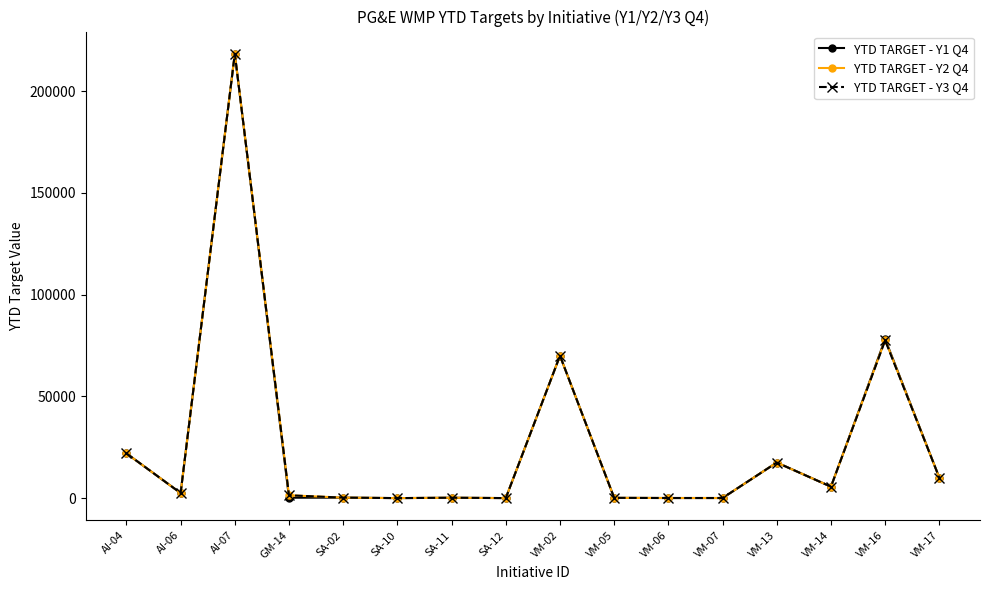

What is the label of the 1st point from the right?

VM-17